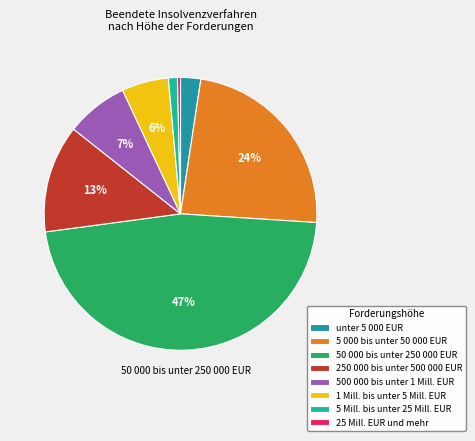

What is the largest slice in the pie chart?

50 000 bis unter 250 000 EUR